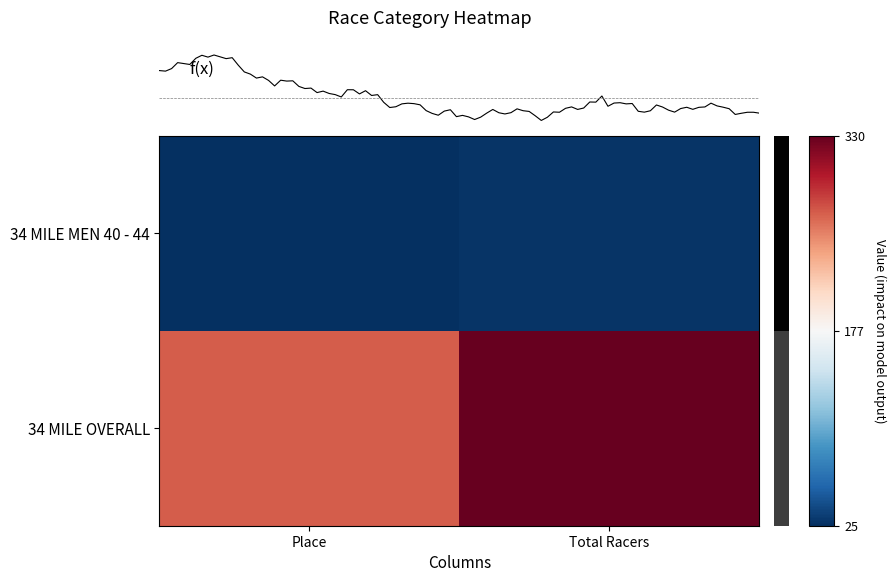

Which category has the highest value across all series?

Total Racers